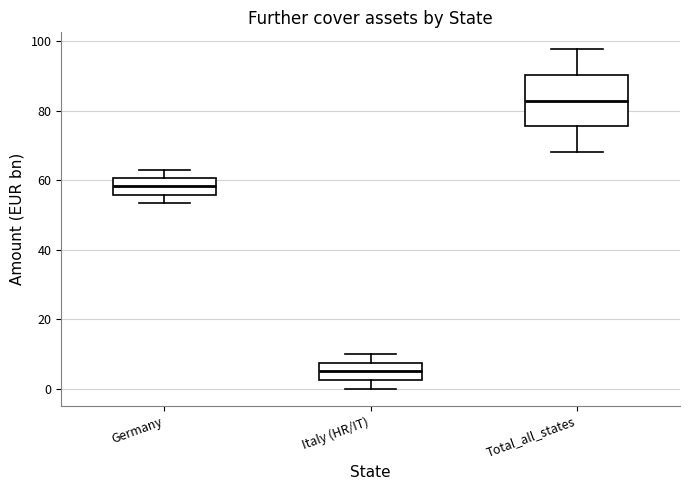

Reading left to right, read every box against the y-axis: the position of its median line, the range the box covers, and the ends of its whiskers. The values are not printed on the chart, so give them approximately, as read against the axis.

Germany: median 58, box 56 to 60, whiskers 54 to 64
Italy (HR/IT): median 6, box 2 to 8, whiskers 0 to 10
Total_all_states: median 82, box 76 to 90, whiskers 68 to 98